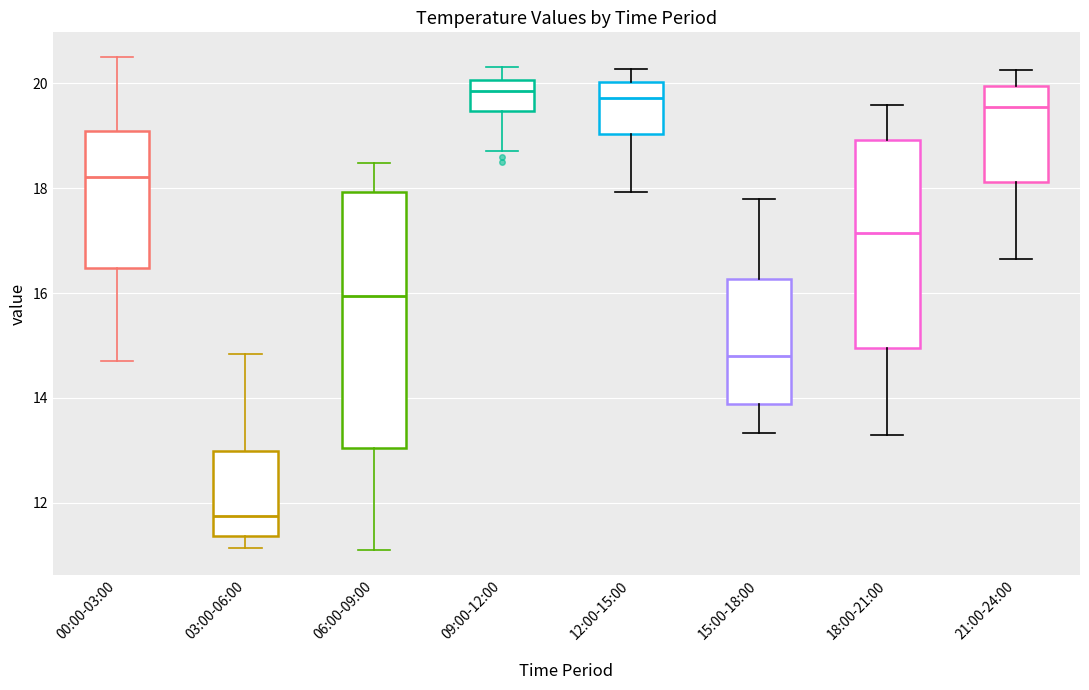

Reading left to right, transcribe this box plot: for each box, give where its median line is, the range the box spans, and where its two whiskers end, as read against the y-axis. The values are not printed on the chart, so give them approximately, as read against the axis.

00:00-03:00: median 18.2, box 16.4 to 19.0, whiskers 14.8 to 20.6
03:00-06:00: median 11.8, box 11.4 to 13.0, whiskers 11.2 to 14.8
06:00-09:00: median 16.0, box 13.0 to 18.0, whiskers 11.2 to 18.4
09:00-12:00: median 19.8, box 19.4 to 20.0, whiskers 18.8 to 20.4
12:00-15:00: median 19.8, box 19.0 to 20.0, whiskers 18.0 to 20.2
15:00-18:00: median 14.8, box 13.8 to 16.2, whiskers 13.4 to 17.8
18:00-21:00: median 17.2, box 15.0 to 19.0, whiskers 13.4 to 19.6
21:00-24:00: median 19.6, box 18.2 to 20.0, whiskers 16.6 to 20.2